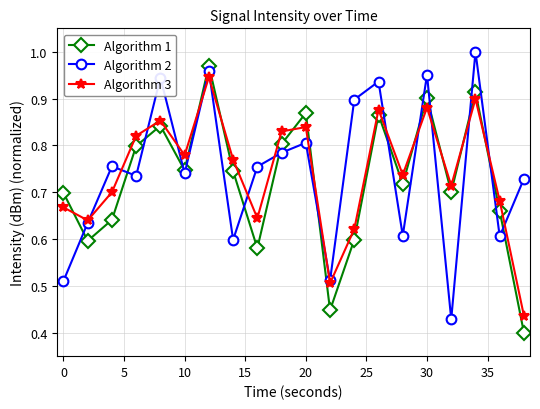

Which series ends up on top after the final intersection of Algorithm 2 and Algorithm 3?

Algorithm 2